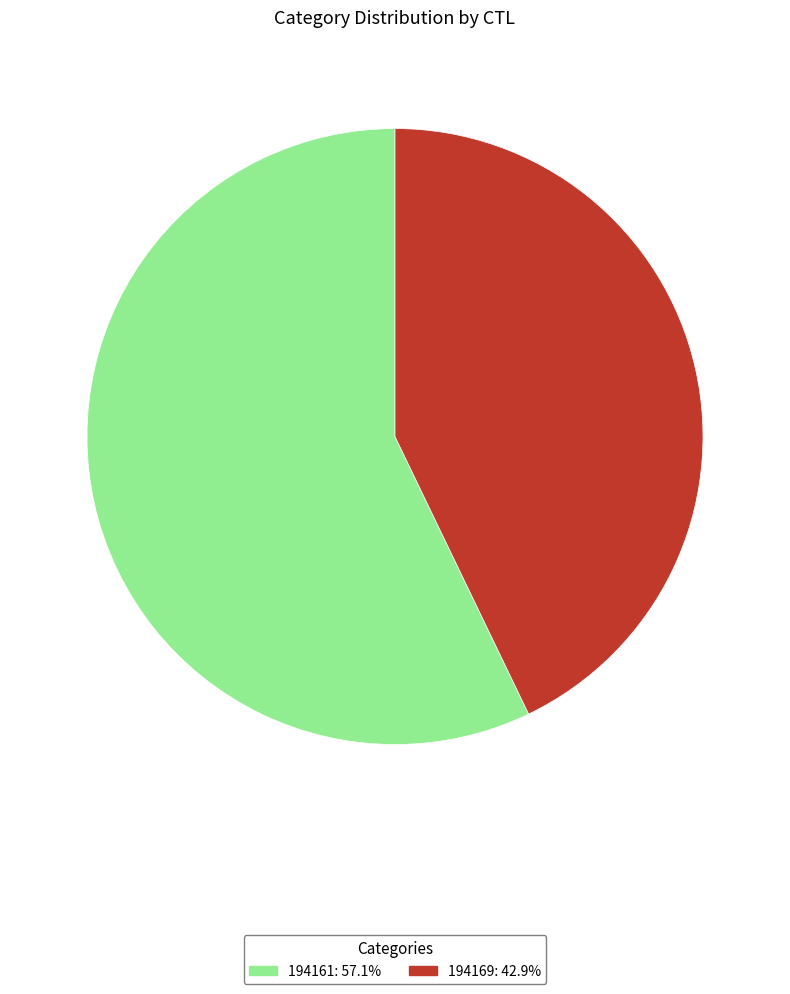

What is the majority slice?

194161